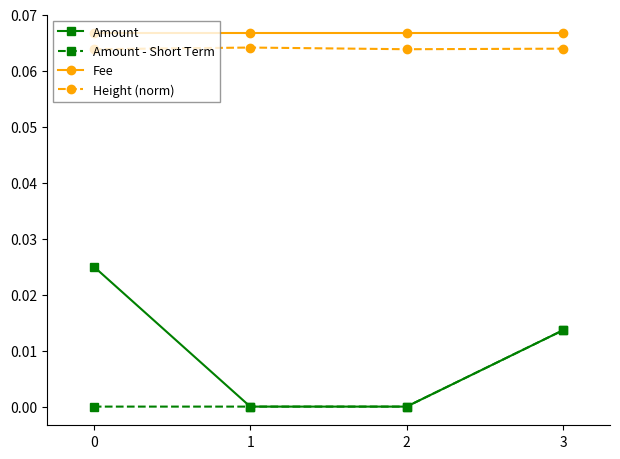

Which series has the widest spread of values?

Amount